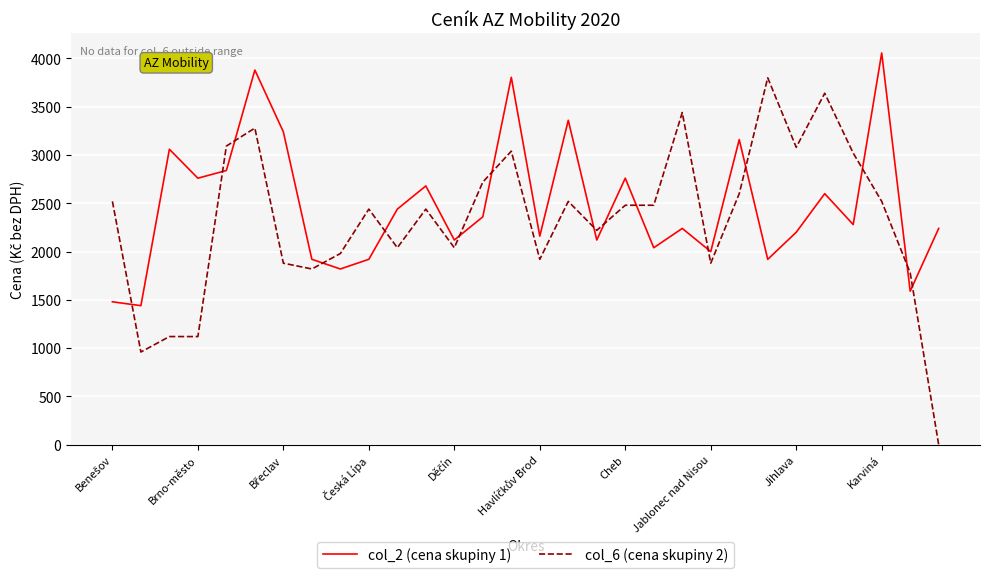

True or false: col_6 (cena skupiny 2) and col_2 (cena skupiny 1) intersect in this chart.

True